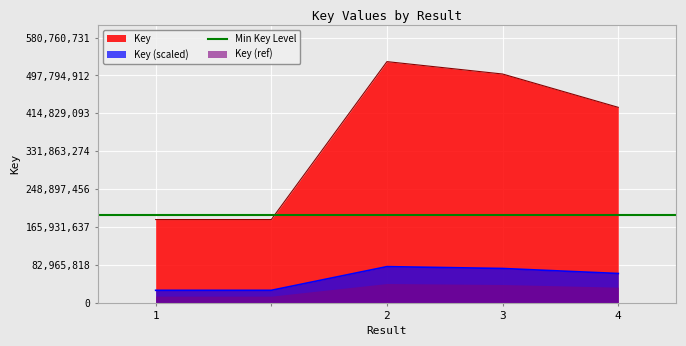

The value at  is 98281373. True or false?

False